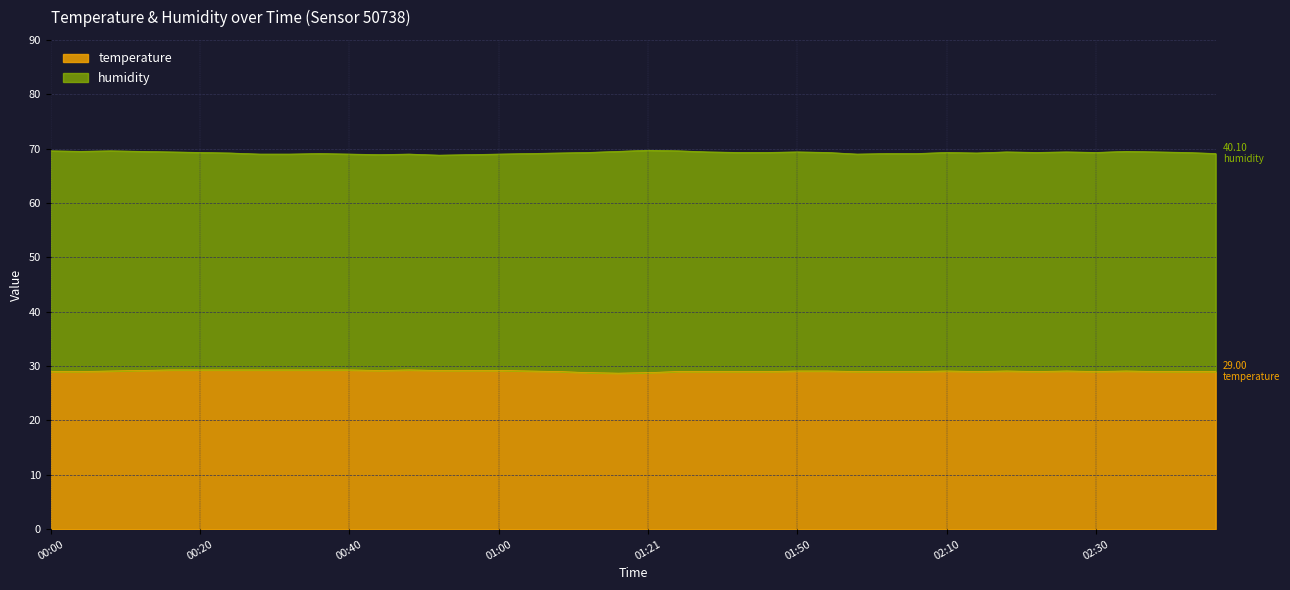

Which category has the highest value across all series?

00:16